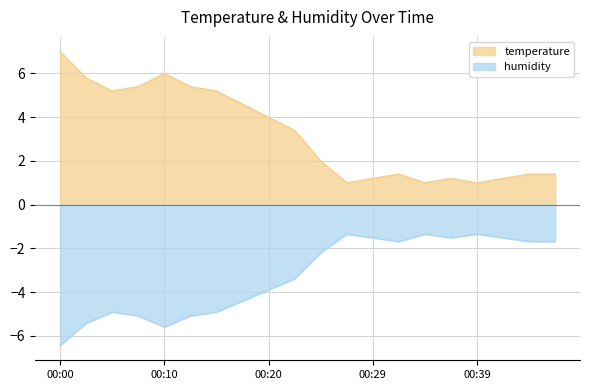

List the labels in order of value, largest first.

00:00, 00:10, 00:03, 00:08, 00:12, 00:05, 00:15, 00:17, 00:20, 00:22, 00:25, 00:32, 00:44, 00:46, 00:29, 00:37, 00:42, 00:27, 00:34, 00:39